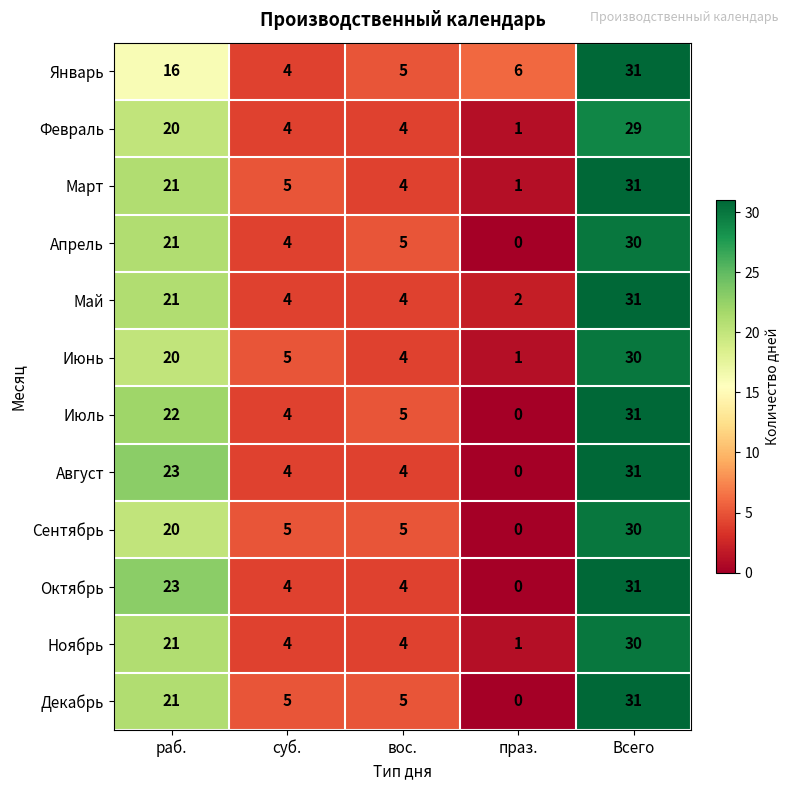

What is the total value across all series at вос.?

53